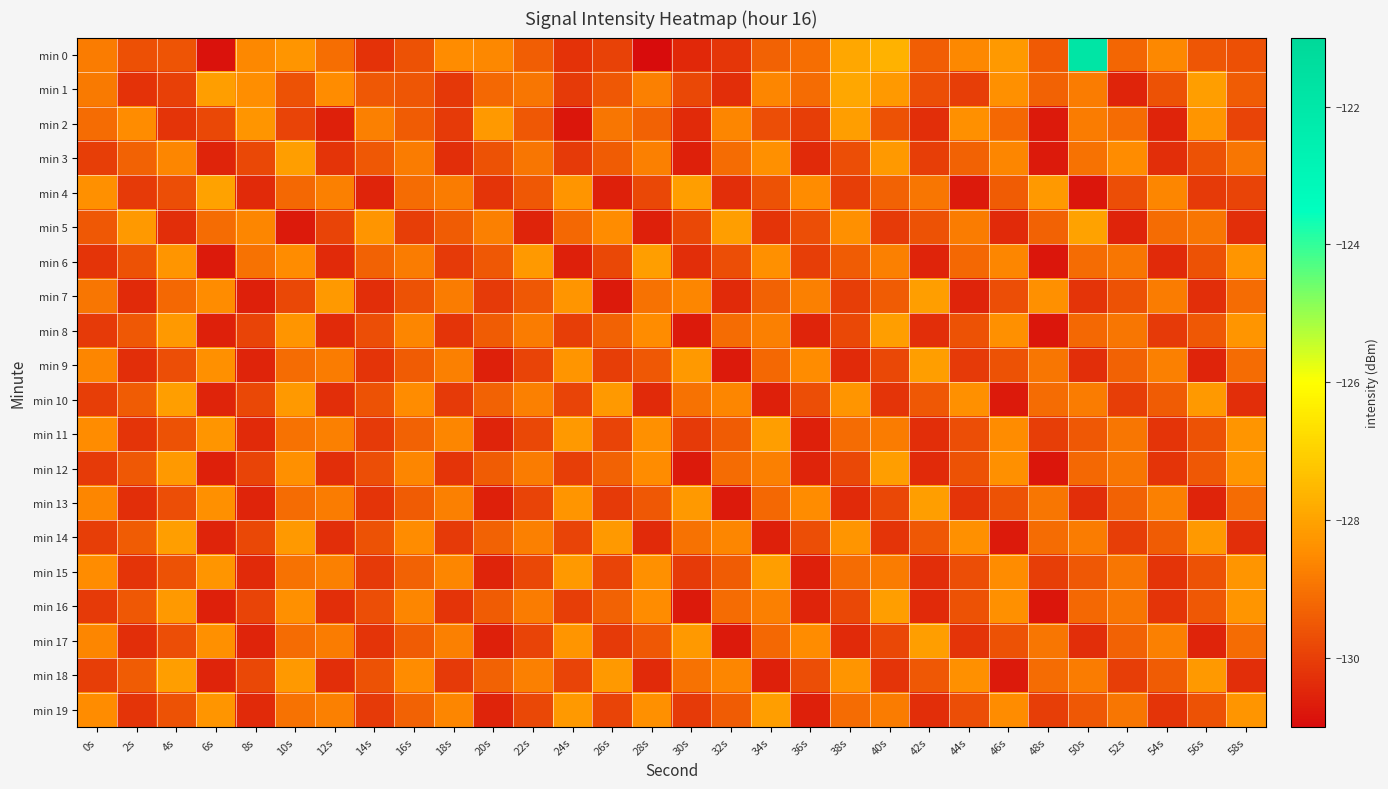

Reading right to left, transcribe all the data shown in this chart.

min 0: 58s=-129.7	56s=-129.5	54s=-128.6	52s=-129.2	50s=-121.8	48s=-129.5	46s=-128.2	44s=-128.6	42s=-129.4	40s=-127.7	38s=-127.9	36s=-129.1	34s=-129.3	32s=-130.2	30s=-130.4	28s=-131.0	26s=-129.9	24s=-130.2	22s=-129.4	20s=-128.6	18s=-128.5	16s=-129.6	14s=-130.2	12s=-129.1	10s=-128.3	8s=-128.5	6s=-130.9	4s=-129.6	2s=-129.7	0s=-128.8
min 1: 58s=-129.4	56s=-128.1	54s=-129.6	52s=-130.5	50s=-128.8	48s=-129.3	46s=-128.4	44s=-130.0	42s=-129.7	40s=-128.2	38s=-127.9	36s=-129.1	34s=-128.6	32s=-130.3	30s=-129.8	28s=-128.7	26s=-129.5	24s=-130.1	22s=-128.9	20s=-129.2	18s=-130.1	16s=-129.5	14s=-129.5	12s=-128.5	10s=-129.6	8s=-128.4	6s=-128.1	4s=-130.0	2s=-130.2	0s=-128.8
min 2: 58s=-129.9	56s=-128.3	54s=-130.5	52s=-129.1	50s=-128.8	48s=-130.7	46s=-129.2	44s=-128.4	42s=-130.3	40s=-129.6	38s=-128.1	36s=-130.0	34s=-129.7	32s=-128.6	30s=-130.4	28s=-129.3	26s=-128.9	24s=-130.8	22s=-129.5	20s=-128.2	18s=-130.1	16s=-129.4	14s=-128.7	12s=-130.6	10s=-129.9	8s=-128.3	6s=-129.8	4s=-130.2	2s=-128.5	0s=-129.1
min 3: 58s=-128.9	56s=-129.6	54s=-130.3	52s=-128.5	50s=-129.0	48s=-130.7	46s=-128.6	44s=-129.3	42s=-130.0	40s=-128.2	38s=-129.7	36s=-130.4	34s=-128.4	32s=-129.1	30s=-130.6	28s=-128.7	26s=-129.4	24s=-130.1	22s=-128.9	20s=-129.6	18s=-130.3	16s=-128.8	14s=-129.5	12s=-130.2	10s=-128.1	8s=-129.8	6s=-130.5	4s=-128.6	2s=-129.3	0s=-130.0
min 4: 58s=-129.9	56s=-130.1	54s=-128.6	52s=-129.7	50s=-130.8	48s=-128.2	46s=-129.4	44s=-130.7	42s=-128.9	40s=-129.3	38s=-130.0	36s=-128.5	34s=-129.6	32s=-130.3	30s=-128.1	28s=-129.8	26s=-130.6	24s=-128.3	22s=-129.5	20s=-130.2	18s=-128.8	16s=-129.1	14s=-130.5	12s=-128.7	10s=-129.2	8s=-130.4	6s=-128.0	4s=-129.7	2s=-130.1	0s=-128.4
min 5: 58s=-130.3	56s=-128.9	54s=-129.1	52s=-130.5	50s=-128.0	48s=-129.3	46s=-130.4	44s=-128.8	42s=-129.6	40s=-130.1	38s=-128.4	36s=-129.7	34s=-130.2	32s=-128.1	30s=-129.8	28s=-130.6	26s=-128.5	24s=-129.2	22s=-130.5	20s=-128.7	18s=-129.4	16s=-130.0	14s=-128.3	12s=-129.9	10s=-130.7	8s=-128.6	6s=-129.1	4s=-130.3	2s=-128.2	0s=-129.5
min 6: 58s=-128.3	56s=-129.6	54s=-130.4	52s=-128.9	50s=-129.1	48s=-130.8	46s=-128.6	44s=-129.2	42s=-130.5	40s=-128.7	38s=-129.4	36s=-130.0	34s=-128.4	32s=-129.7	30s=-130.3	28s=-128.1	26s=-129.8	24s=-130.6	22s=-128.2	20s=-129.5	18s=-130.1	16s=-128.8	14s=-129.3	12s=-130.4	10s=-128.5	8s=-129.0	6s=-130.7	4s=-128.3	2s=-129.6	0s=-130.2
min 7: 58s=-129.1	56s=-130.3	54s=-128.8	52s=-129.6	50s=-130.2	48s=-128.4	46s=-129.7	44s=-130.5	42s=-128.1	40s=-129.4	38s=-130.0	36s=-128.7	34s=-129.3	32s=-130.4	30s=-128.6	28s=-129.0	26s=-130.7	24s=-128.3	22s=-129.5	20s=-130.1	18s=-128.8	16s=-129.6	14s=-130.3	12s=-128.2	10s=-129.8	8s=-130.6	6s=-128.5	4s=-129.2	2s=-130.4	0s=-128.9
min 8: 58s=-128.3	56s=-129.5	54s=-130.1	52s=-128.9	50s=-129.2	48s=-130.8	46s=-128.4	44s=-129.6	42s=-130.3	40s=-128.1	38s=-129.8	36s=-130.5	34s=-128.7	32s=-129.1	30s=-130.7	28s=-128.5	26s=-129.3	24s=-130.0	22s=-128.8	20s=-129.4	18s=-130.2	16s=-128.6	14s=-129.7	12s=-130.4	10s=-128.3	8s=-129.9	6s=-130.6	4s=-128.2	2s=-129.5	0s=-130.1
min 9: 58s=-129.1	56s=-130.5	54s=-128.7	52s=-129.3	50s=-130.3	48s=-128.9	46s=-129.6	44s=-130.1	42s=-128.1	40s=-129.8	38s=-130.4	36s=-128.5	34s=-129.2	32s=-130.7	30s=-128.2	28s=-129.5	26s=-130.0	24s=-128.3	22s=-129.9	20s=-130.6	18s=-128.7	16s=-129.4	14s=-130.2	12s=-128.8	10s=-129.1	8s=-130.5	6s=-128.4	4s=-129.7	2s=-130.3	0s=-128.6
min 10: 58s=-130.3	56s=-128.2	54s=-129.4	52s=-130.0	50s=-128.8	48s=-129.1	46s=-130.7	44s=-128.4	42s=-129.5	40s=-130.2	38s=-128.3	36s=-129.7	34s=-130.6	32s=-128.6	30s=-129.0	28s=-130.4	26s=-128.2	24s=-129.9	22s=-128.7	20s=-129.3	18s=-130.1	16s=-128.5	14s=-129.6	12s=-130.3	10s=-128.2	8s=-129.8	6s=-130.5	4s=-128.1	2s=-129.4	0s=-130.0
min 11: 58s=-128.3	56s=-129.6	54s=-130.2	52s=-128.9	50s=-129.5	48s=-130.0	46s=-128.5	44s=-129.7	42s=-130.3	40s=-128.8	38s=-129.1	36s=-130.6	34s=-128.1	32s=-129.4	30s=-130.1	28s=-128.4	26s=-129.9	24s=-128.2	22s=-129.8	20s=-130.5	18s=-128.6	16s=-129.3	14s=-130.1	12s=-128.7	10s=-129.0	8s=-130.4	6s=-128.3	4s=-129.6	2s=-130.2	0s=-128.5
min 12: 58s=-128.3	56s=-129.5	54s=-130.2	52s=-128.9	50s=-129.2	48s=-130.8	46s=-128.4	44s=-129.6	42s=-130.4	40s=-128.1	38s=-129.8	36s=-130.5	34s=-128.7	32s=-129.1	30s=-130.7	28s=-128.5	26s=-129.3	24s=-130.0	22s=-128.8	20s=-129.4	18s=-130.2	16s=-128.6	14s=-129.7	12s=-130.3	10s=-128.4	8s=-129.9	6s=-130.6	4s=-128.2	2s=-129.5	0s=-130.1
min 13: 58s=-129.1	56s=-130.5	54s=-128.7	52s=-129.3	50s=-130.3	48s=-128.9	46s=-129.6	44s=-130.2	42s=-128.1	40s=-129.8	38s=-130.4	36s=-128.5	34s=-129.2	32s=-130.7	30s=-128.2	28s=-129.5	26s=-130.1	24s=-128.3	22s=-129.9	20s=-130.6	18s=-128.7	16s=-129.4	14s=-130.2	12s=-128.8	10s=-129.1	8s=-130.5	6s=-128.4	4s=-129.7	2s=-130.3	0s=-128.6
min 14: 58s=-130.3	56s=-128.2	54s=-129.4	52s=-130.0	50s=-128.8	48s=-129.1	46s=-130.7	44s=-128.4	42s=-129.5	40s=-130.2	38s=-128.3	36s=-129.7	34s=-130.6	32s=-128.6	30s=-129.0	28s=-130.4	26s=-128.2	24s=-129.9	22s=-128.7	20s=-129.3	18s=-130.1	16s=-128.5	14s=-129.6	12s=-130.3	10s=-128.2	8s=-129.8	6s=-130.5	4s=-128.1	2s=-129.4	0s=-130.0
min 15: 58s=-128.3	56s=-129.6	54s=-130.2	52s=-128.9	50s=-129.5	48s=-130.0	46s=-128.5	44s=-129.7	42s=-130.3	40s=-128.8	38s=-129.1	36s=-130.6	34s=-128.1	32s=-129.4	30s=-130.1	28s=-128.4	26s=-129.9	24s=-128.2	22s=-129.8	20s=-130.5	18s=-128.6	16s=-129.3	14s=-130.1	12s=-128.7	10s=-129.0	8s=-130.4	6s=-128.3	4s=-129.6	2s=-130.2	0s=-128.5
min 16: 58s=-128.3	56s=-129.5	54s=-130.2	52s=-128.9	50s=-129.2	48s=-130.8	46s=-128.4	44s=-129.6	42s=-130.4	40s=-128.1	38s=-129.8	36s=-130.5	34s=-128.7	32s=-129.1	30s=-130.7	28s=-128.5	26s=-129.3	24s=-130.0	22s=-128.8	20s=-129.4	18s=-130.2	16s=-128.6	14s=-129.7	12s=-130.3	10s=-128.4	8s=-129.9	6s=-130.6	4s=-128.2	2s=-129.5	0s=-130.1
min 17: 58s=-129.1	56s=-130.5	54s=-128.7	52s=-129.3	50s=-130.3	48s=-128.9	46s=-129.6	44s=-130.2	42s=-128.1	40s=-129.8	38s=-130.4	36s=-128.5	34s=-129.2	32s=-130.7	30s=-128.2	28s=-129.5	26s=-130.1	24s=-128.3	22s=-129.9	20s=-130.6	18s=-128.7	16s=-129.4	14s=-130.2	12s=-128.8	10s=-129.1	8s=-130.5	6s=-128.4	4s=-129.7	2s=-130.3	0s=-128.6
min 18: 58s=-130.3	56s=-128.2	54s=-129.4	52s=-130.0	50s=-128.8	48s=-129.1	46s=-130.7	44s=-128.4	42s=-129.5	40s=-130.2	38s=-128.3	36s=-129.7	34s=-130.6	32s=-128.6	30s=-129.0	28s=-130.4	26s=-128.2	24s=-129.9	22s=-128.7	20s=-129.3	18s=-130.1	16s=-128.5	14s=-129.6	12s=-130.3	10s=-128.2	8s=-129.8	6s=-130.5	4s=-128.1	2s=-129.4	0s=-130.0
min 19: 58s=-128.3	56s=-129.6	54s=-130.2	52s=-128.9	50s=-129.5	48s=-130.0	46s=-128.5	44s=-129.7	42s=-130.3	40s=-128.8	38s=-129.1	36s=-130.6	34s=-128.1	32s=-129.4	30s=-130.1	28s=-128.4	26s=-129.9	24s=-128.2	22s=-129.8	20s=-130.5	18s=-128.6	16s=-129.3	14s=-130.1	12s=-128.7	10s=-129.0	8s=-130.4	6s=-128.3	4s=-129.6	2s=-130.2	0s=-128.5